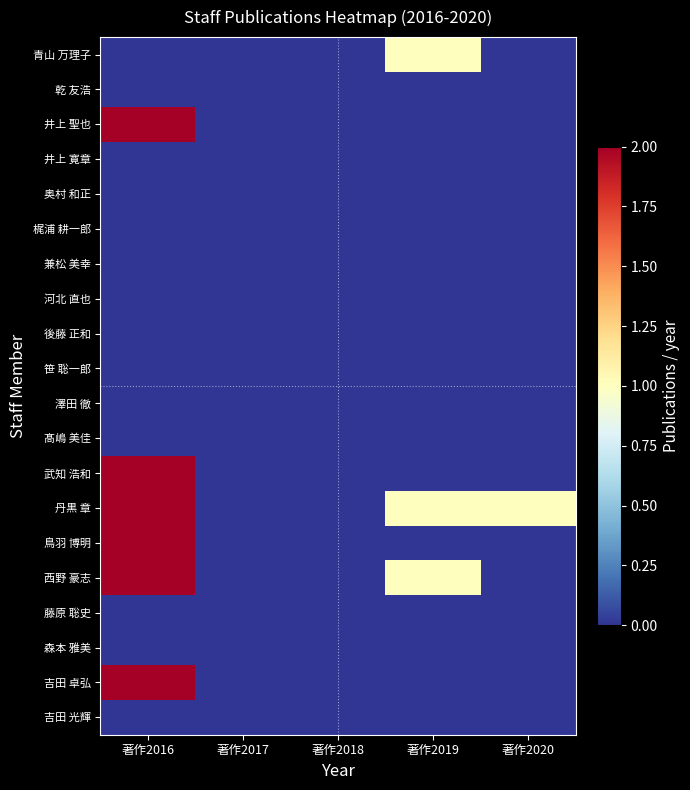

How many categories are shown in the chart?

5